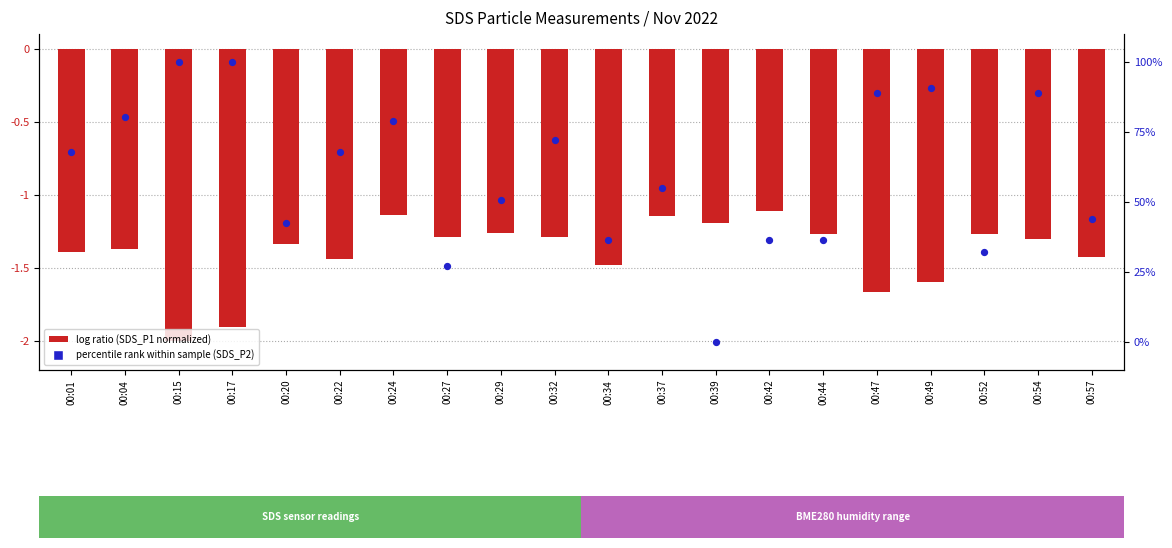

Which series has the largest Y range (max minus min)?

percentile rank (SDS_P2)